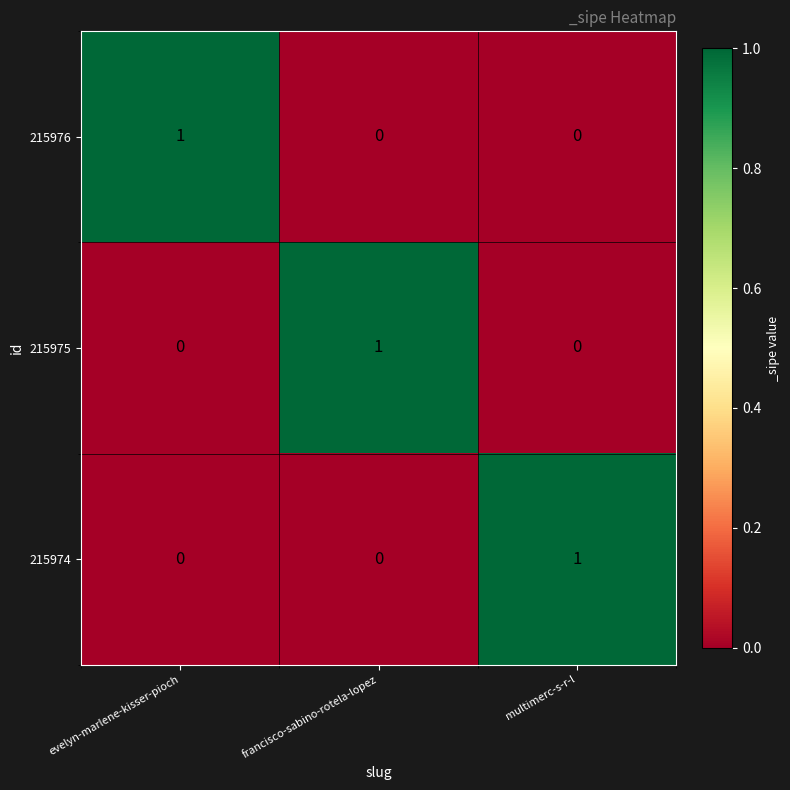

How many 215976 values are between 0 and 1?

3